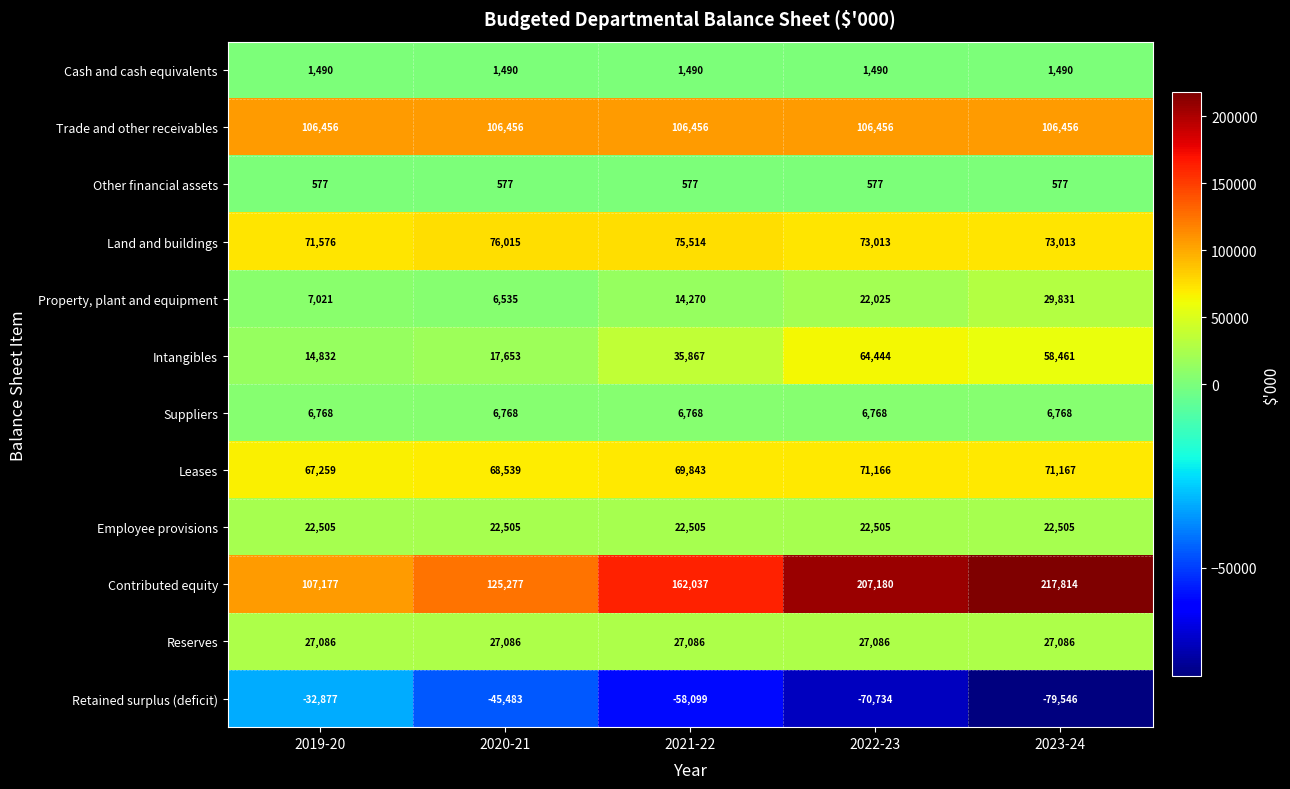

At how many categories does at least one series exceed 89127?

5